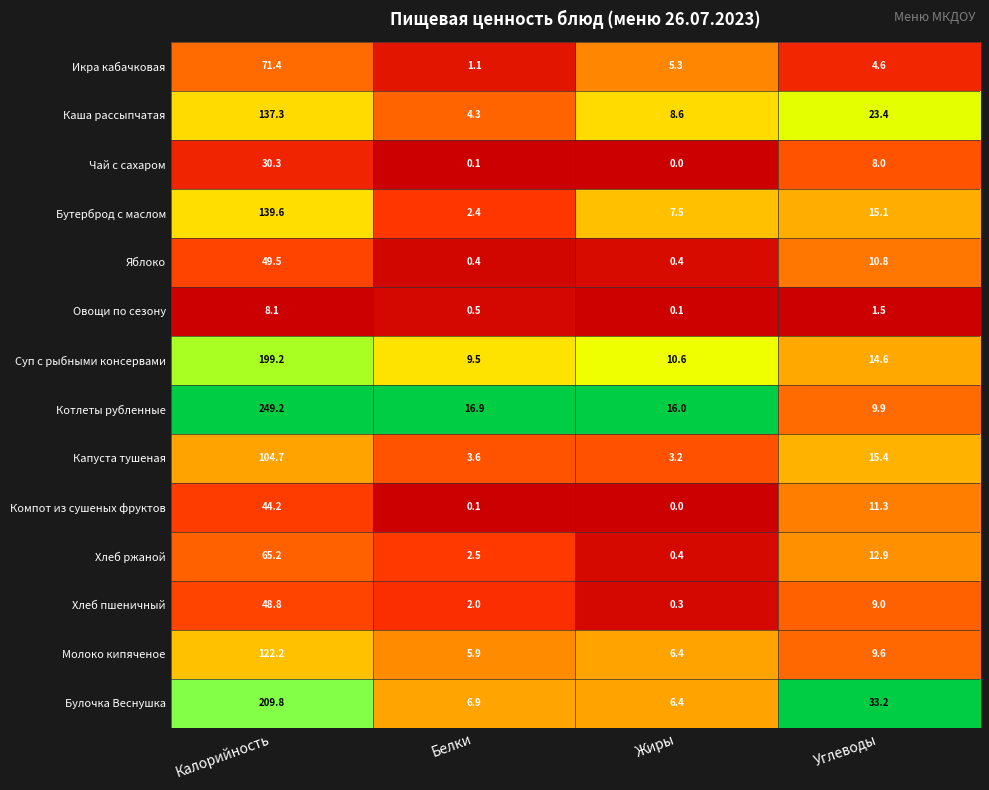

What is the average value of the Яблоко series?

15.3